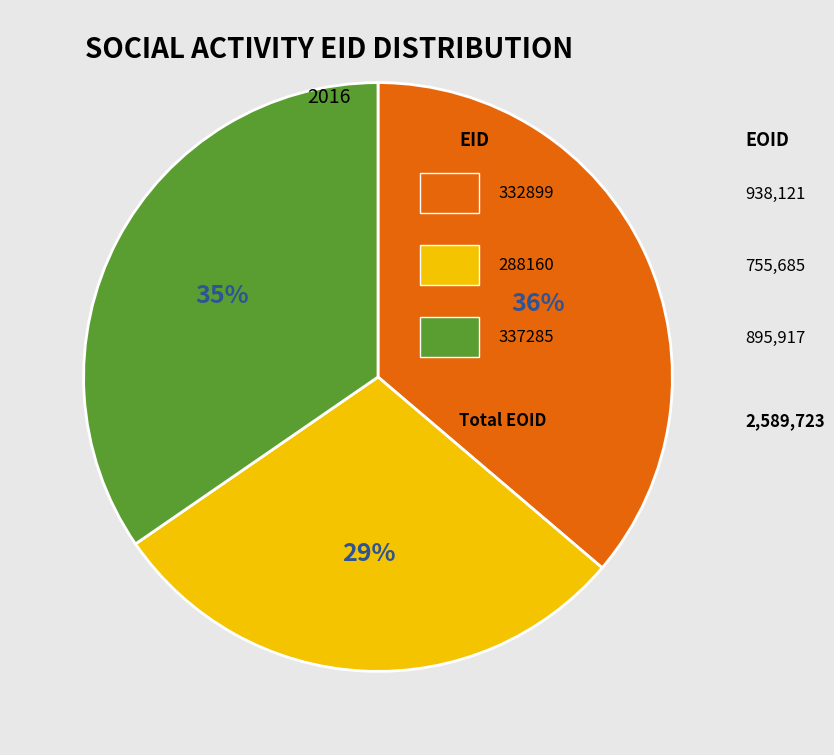

To the nearest percent, what is the difference between the largest and smallest slice percentages?

7%